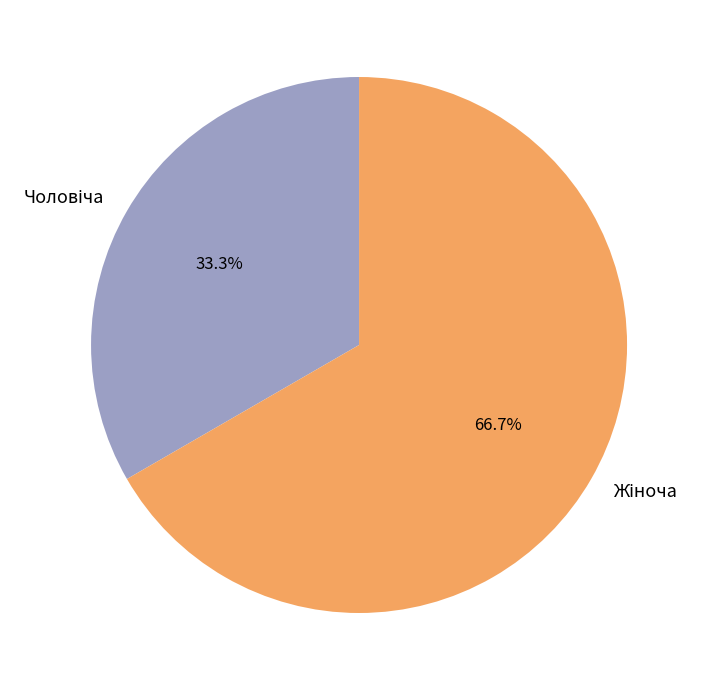

How many slices are in this pie chart?

2